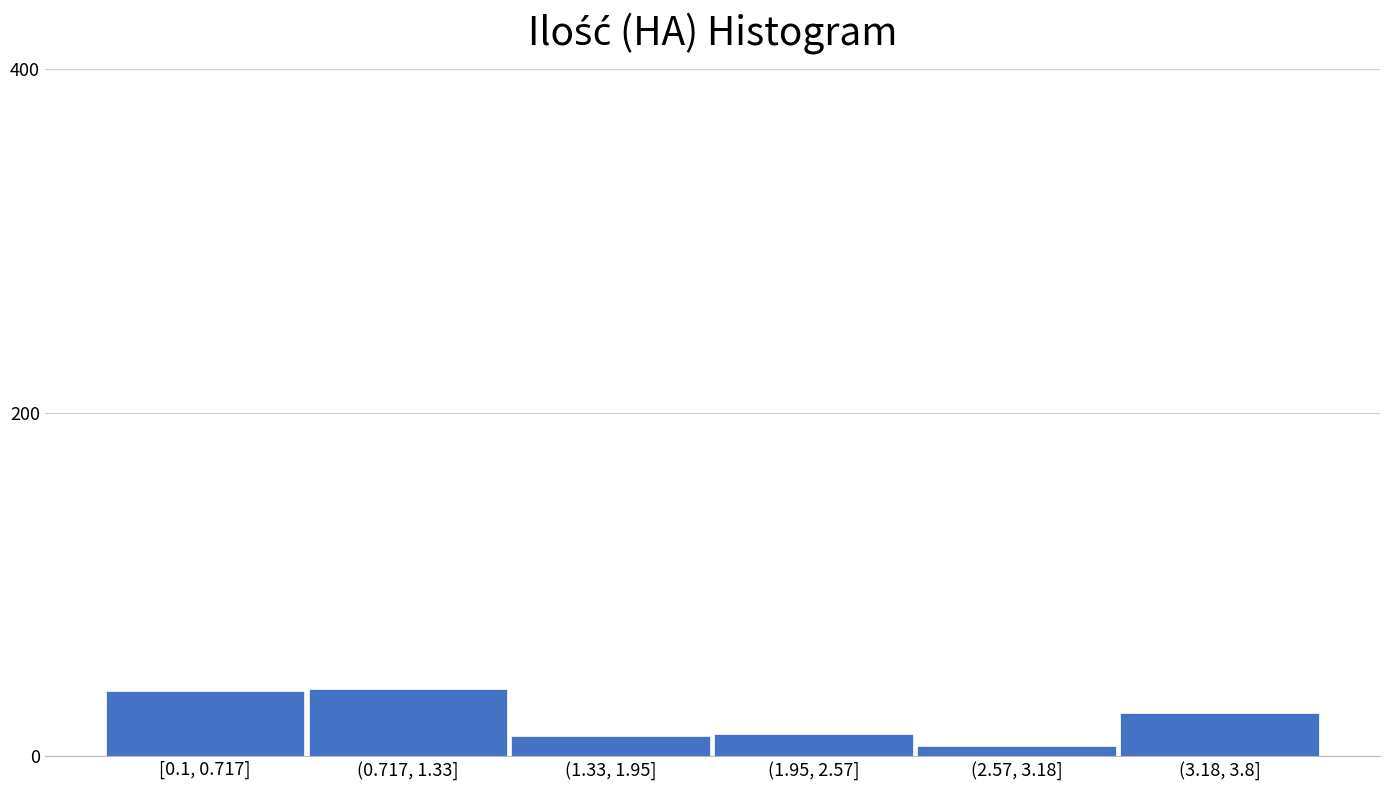

What is the maximum value shown in the chart?

39